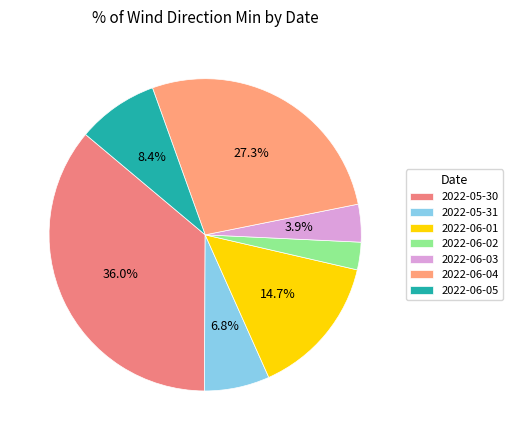

Which slice is the smallest?

2022-06-02